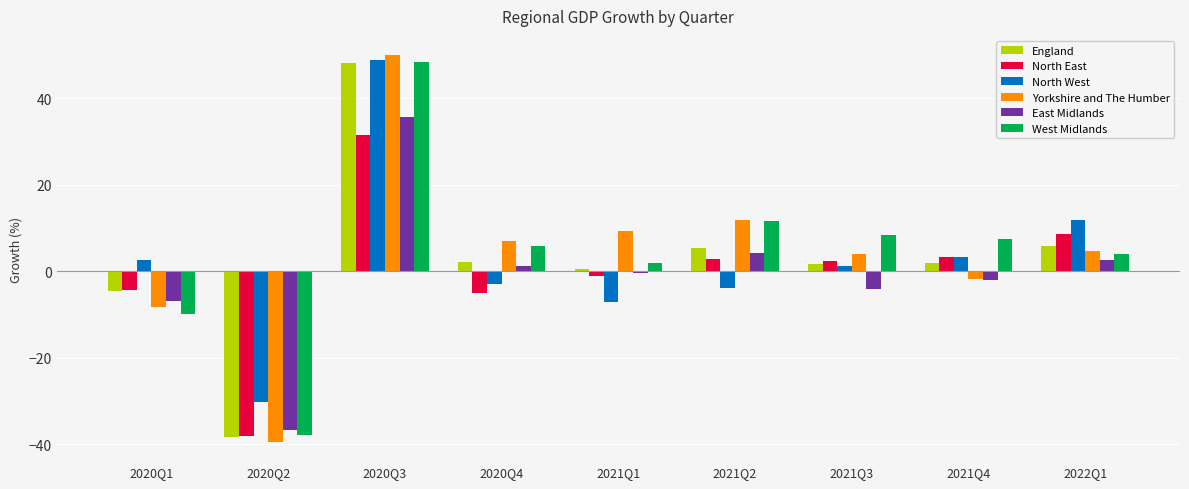

What is the difference between the North West values at 2021Q3 and 2021Q1?

8.2